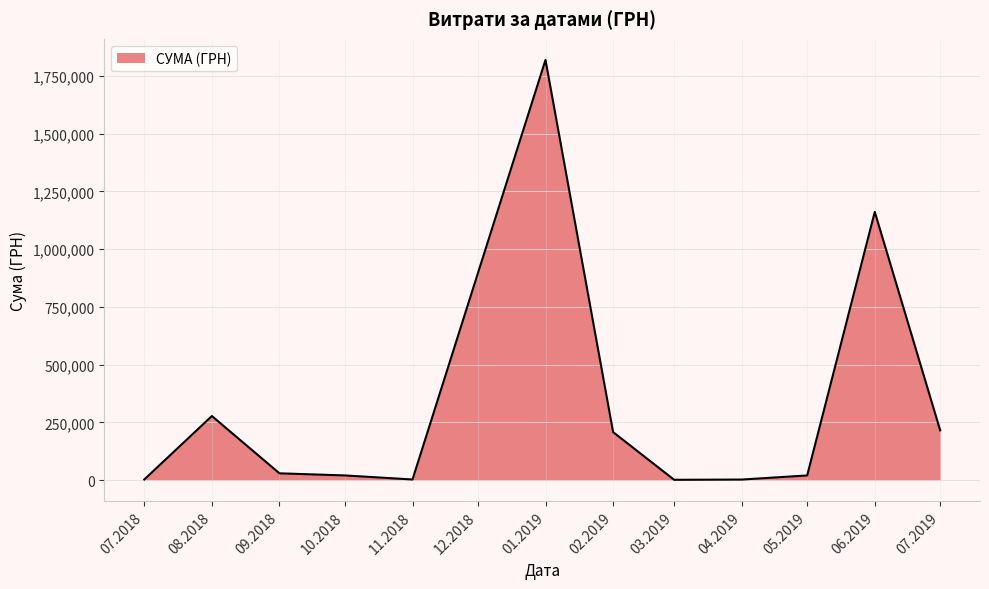

True or false: there are more than 0 points higher than both neighbors.

True